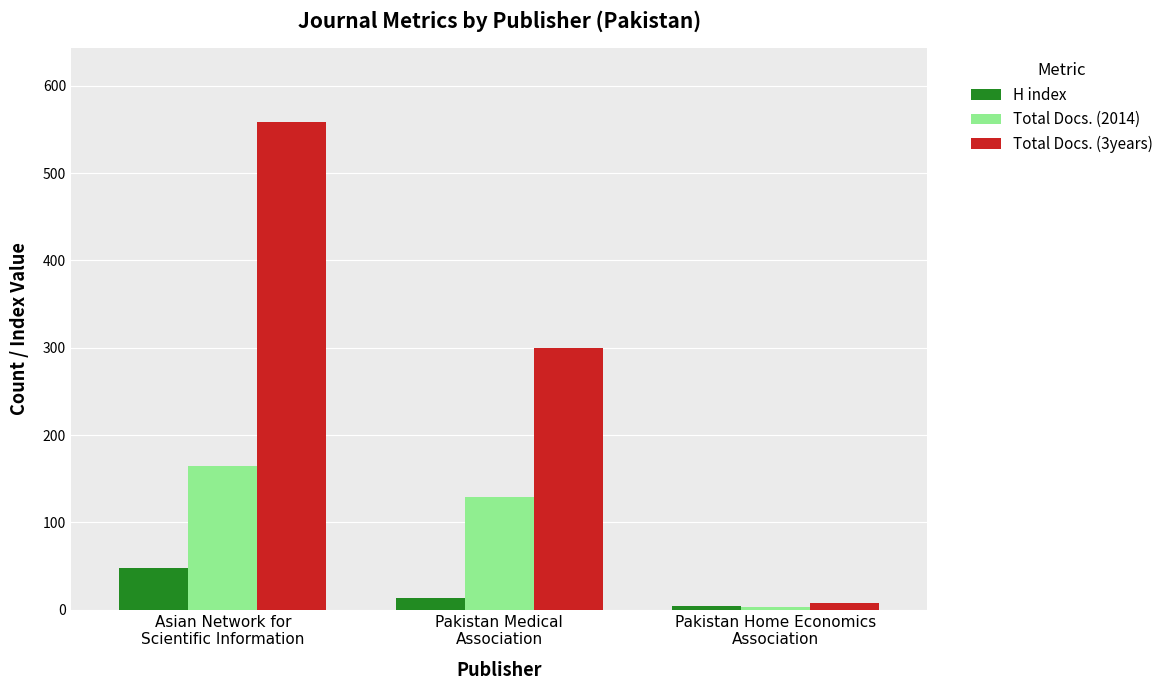

Reading left to right, what are all the values shown in this chart?

H index: 48	14	4
Total Docs. (2014): 165	129	3
Total Docs. (3years): 559	300	8